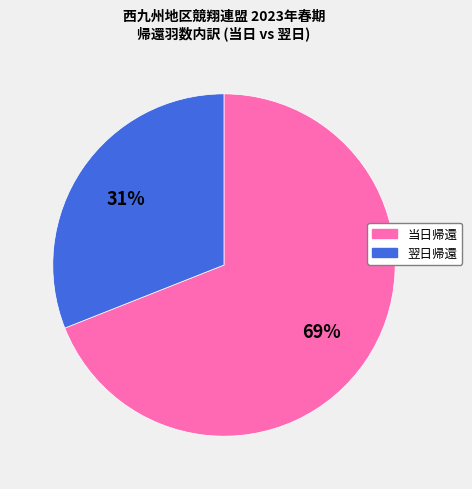

Does any single category account for the majority?

Yes